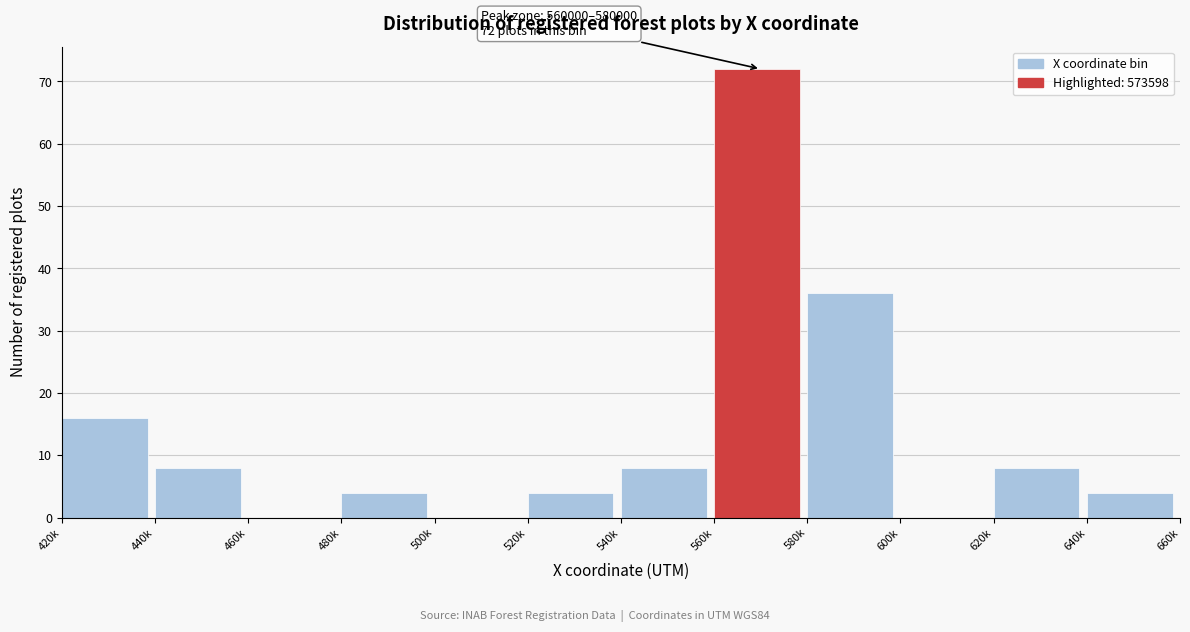

Reading left to right, list all the values displayed in this chart.

420k=16	440k=8	460k=0	480k=4	500k=0	520k=4	540k=8	560k=72	580k=36	600k=0	620k=8	640k=4